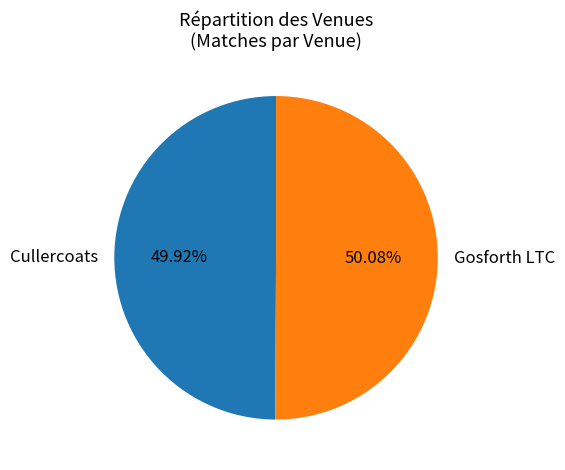

Is the sum of Cullercoats and Gosforth LTC greater than half?

Yes